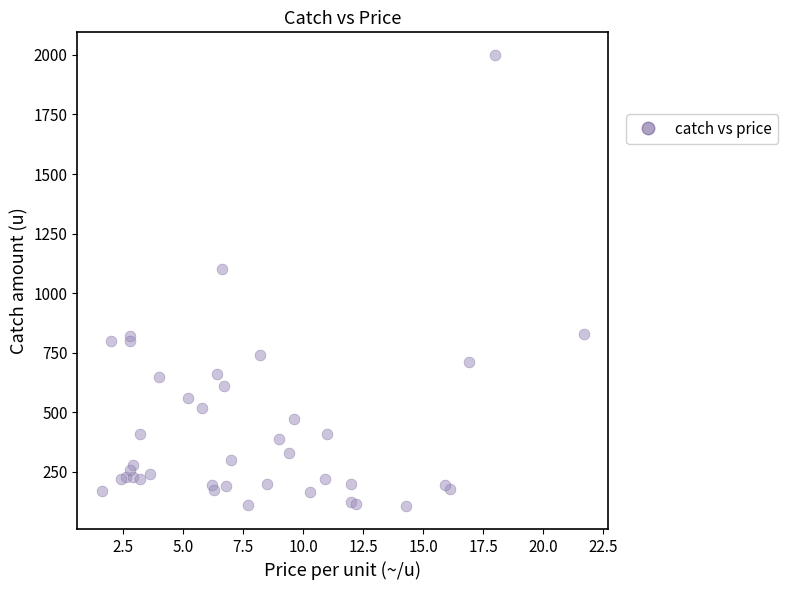

What Y value in the scatter plot is closest to 1052?

1100